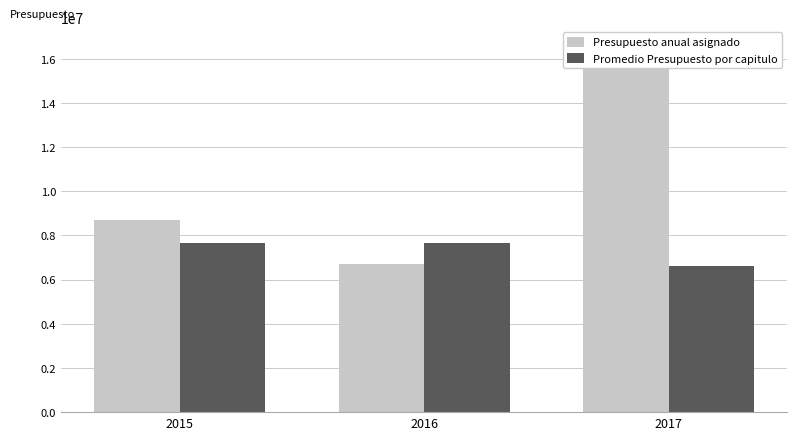

Which series changed the most between 2015 and 2016?

Presupuesto anual asignado